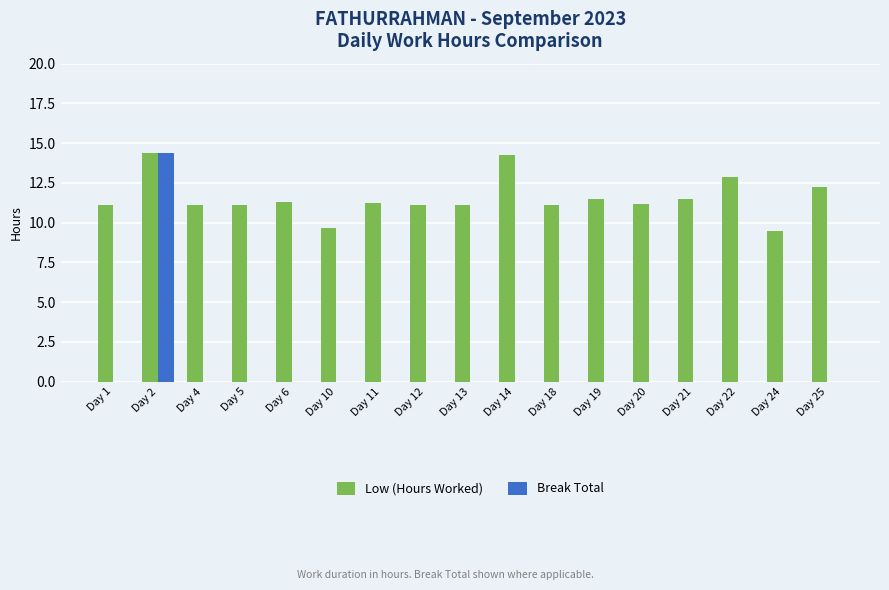

What is the maximum value for Low (Hours Worked)?

14.4